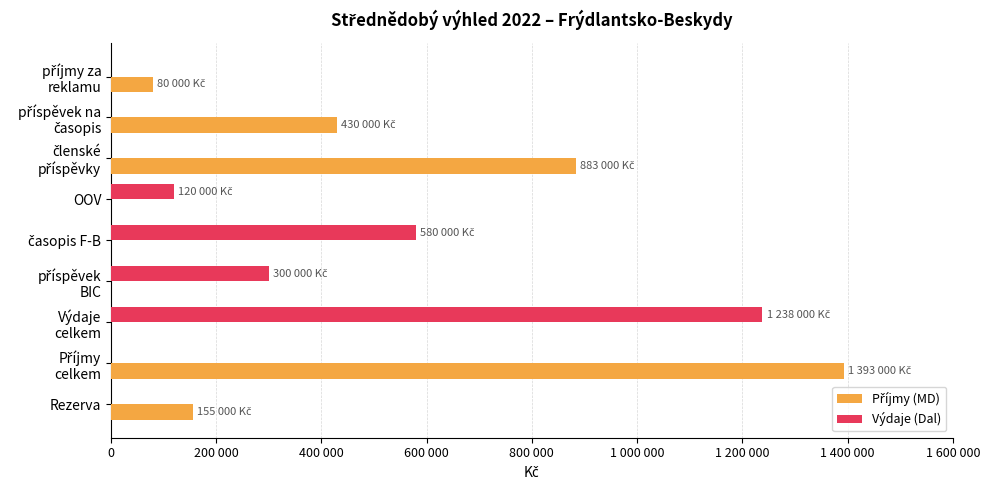

How many positive values does the Příjmy (MD) series have?

5